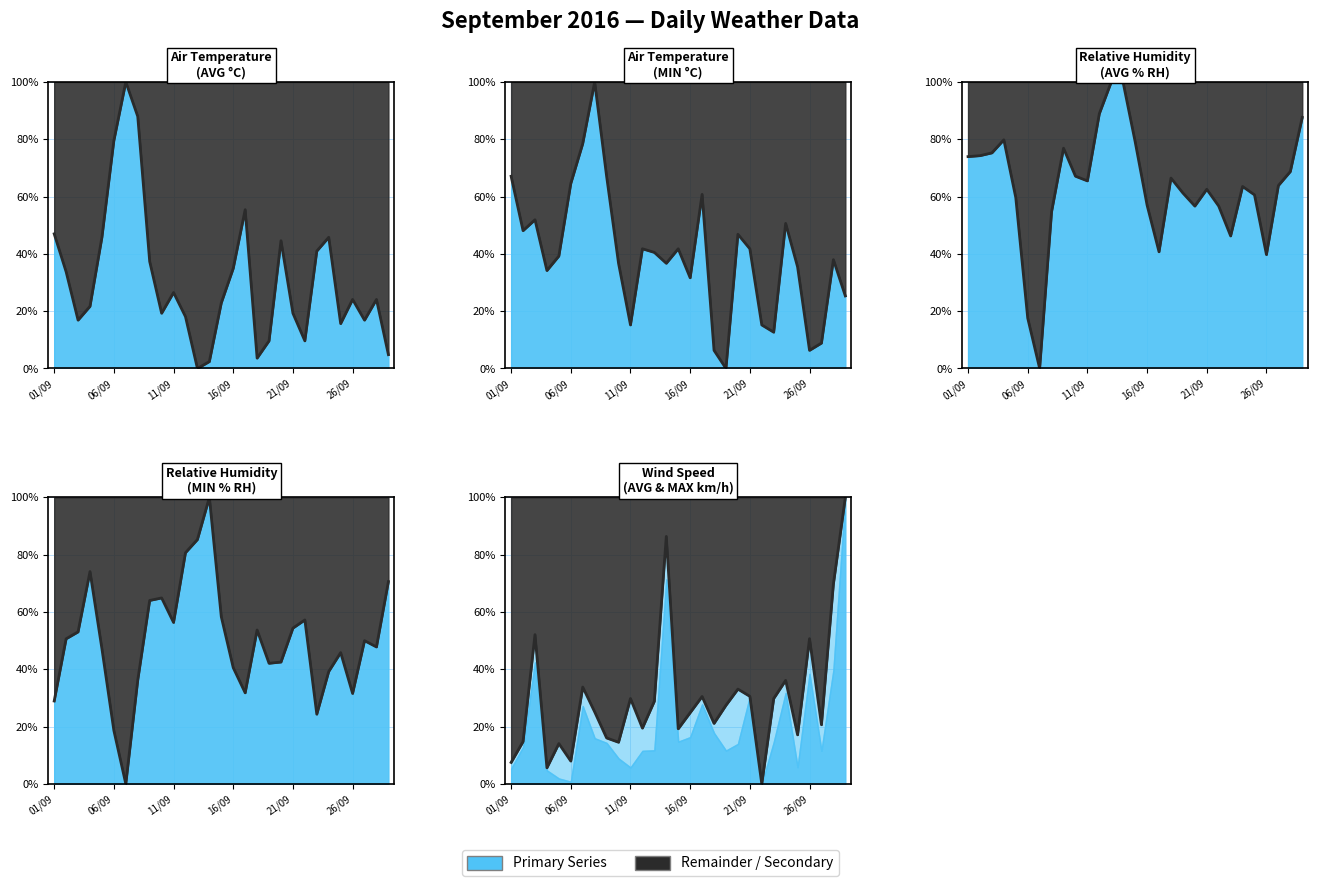

Which series changed the most between 08/09 and 16/09?

Air Temperature (MIN C)